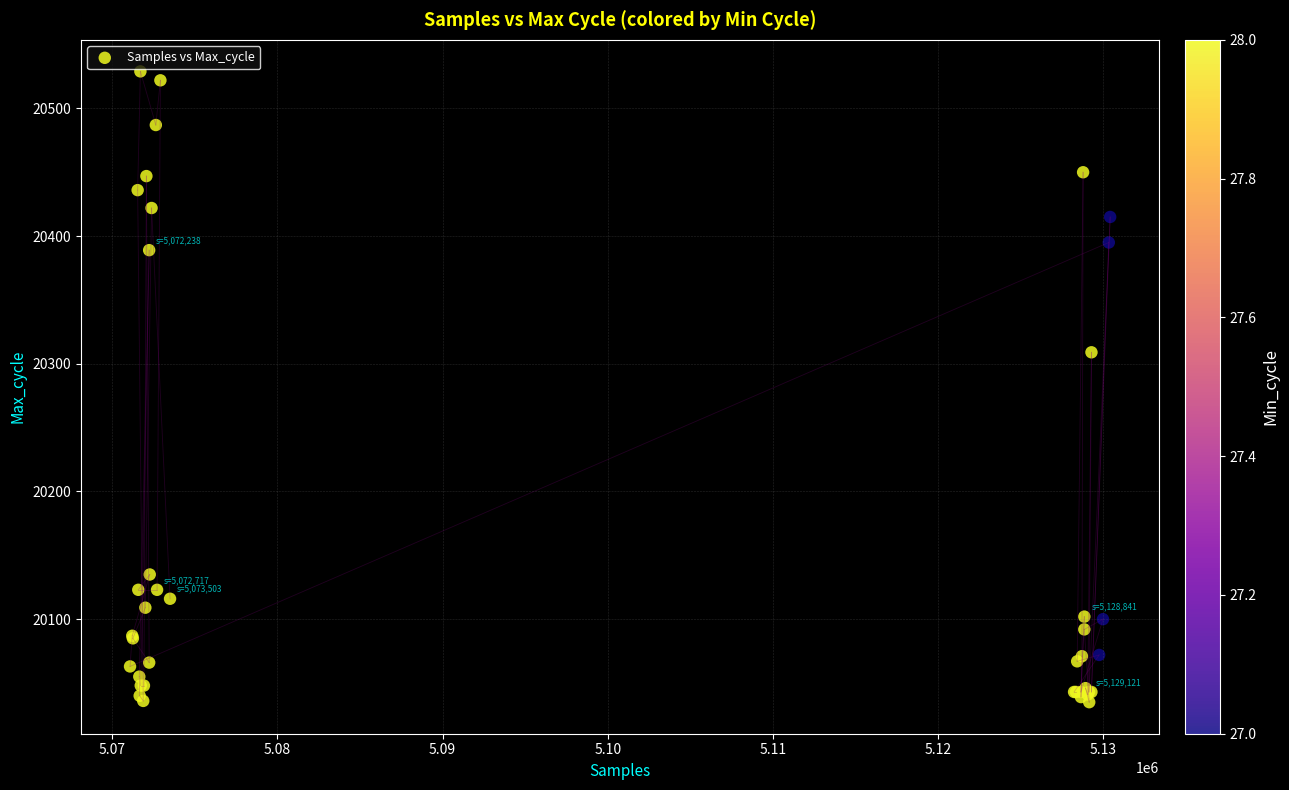

What Y value in the scatter plot is closest to 20282?

20309